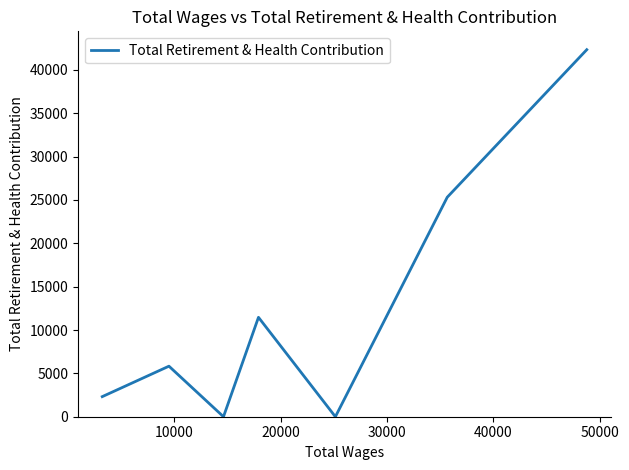

What is the average value?

12467